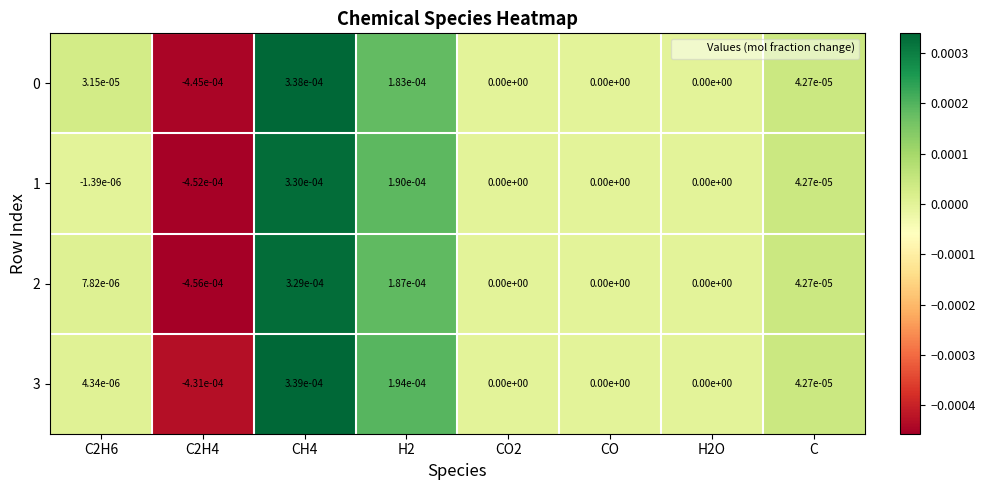

The value of 3 at C2H4 is -0.0. True or false?

True